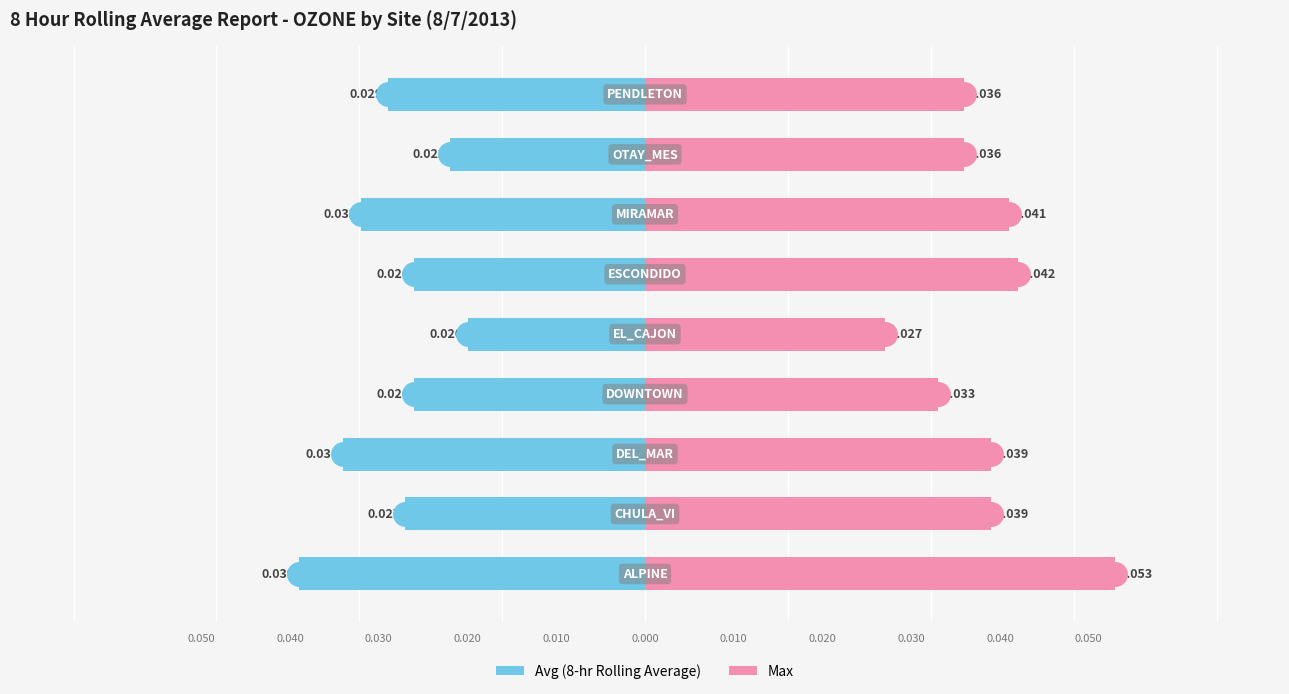

Are the bars grouped side by side (vs. stacked)?

Yes